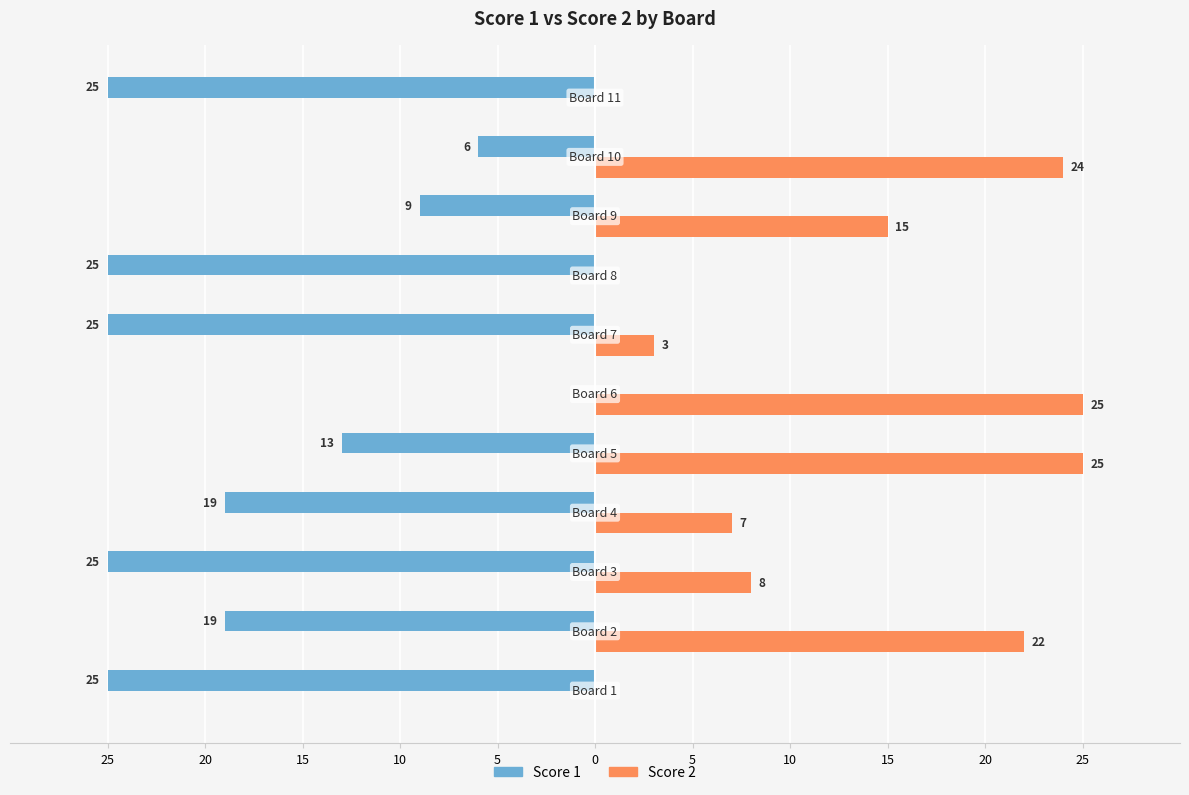

Reading right to left, transcribe all the data shown in this chart.

Score 1: 25=-25	20=-6	15=-9	10=-25	5=-25	0=0	5=-13	10=-19	15=-25	20=-19	25=-25
Score 2: 25=0	20=24	15=15	10=0	5=3	0=25	5=25	10=7	15=8	20=22	25=0